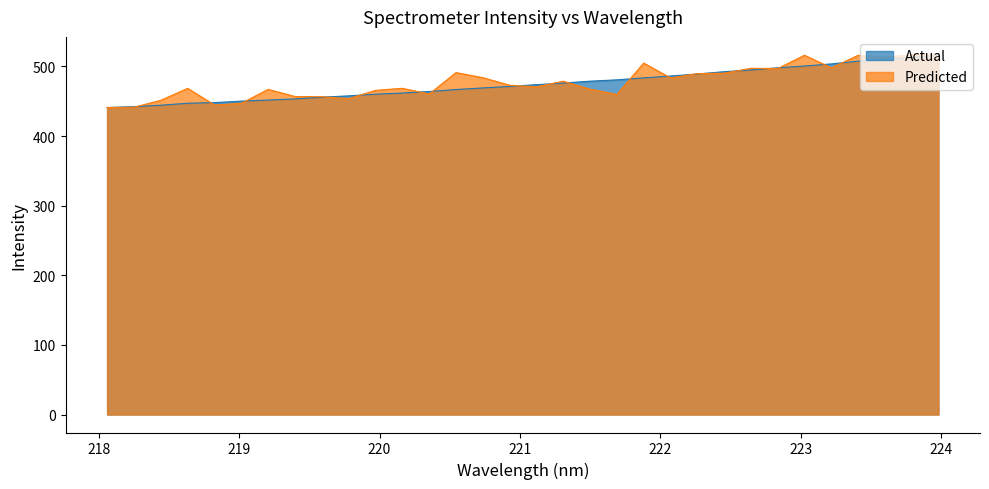

How many lines are shown in the chart?

2